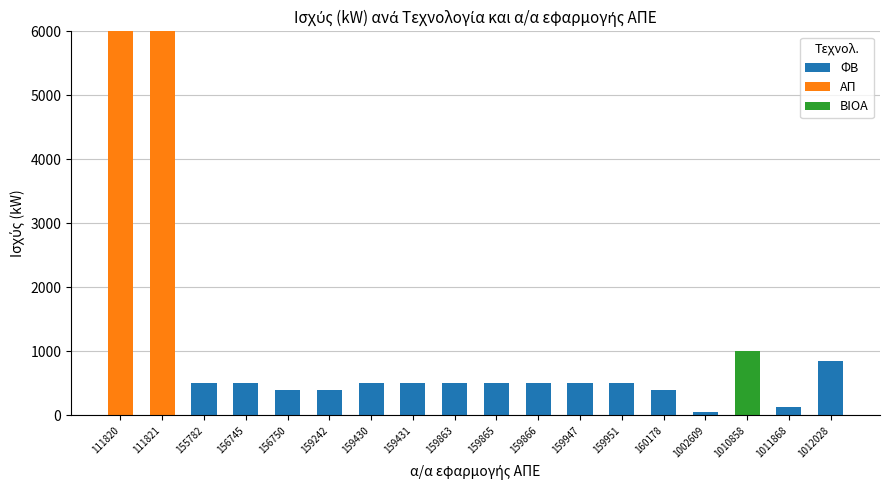

What is the total value across all series at 159242?

399.6